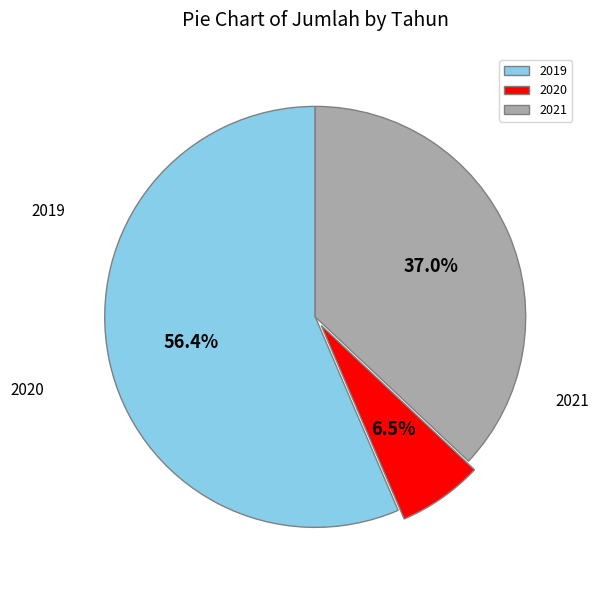

What is the change in value from 2019 to 2021?

-446